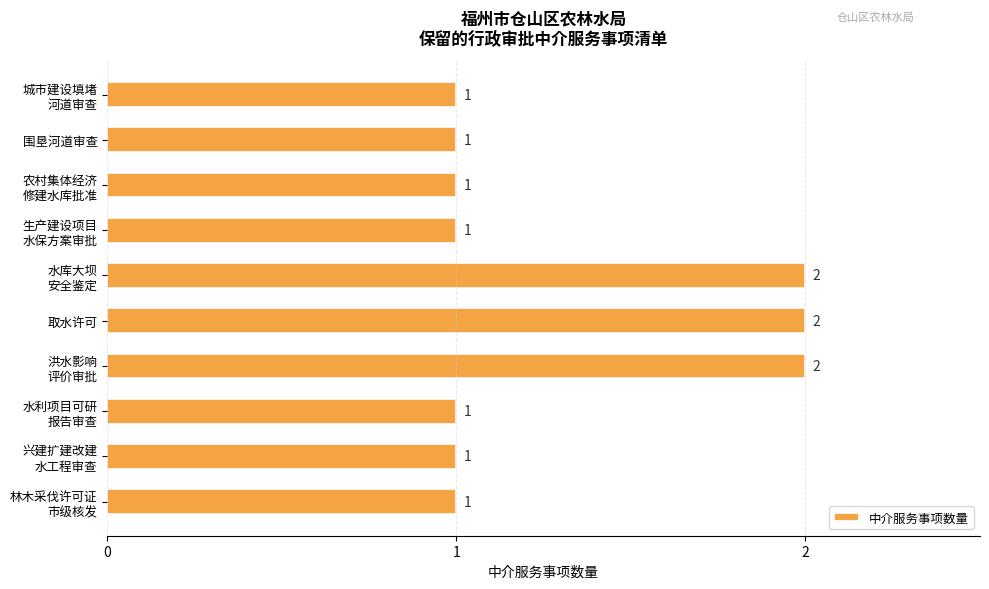

What is the sum of all values?

13